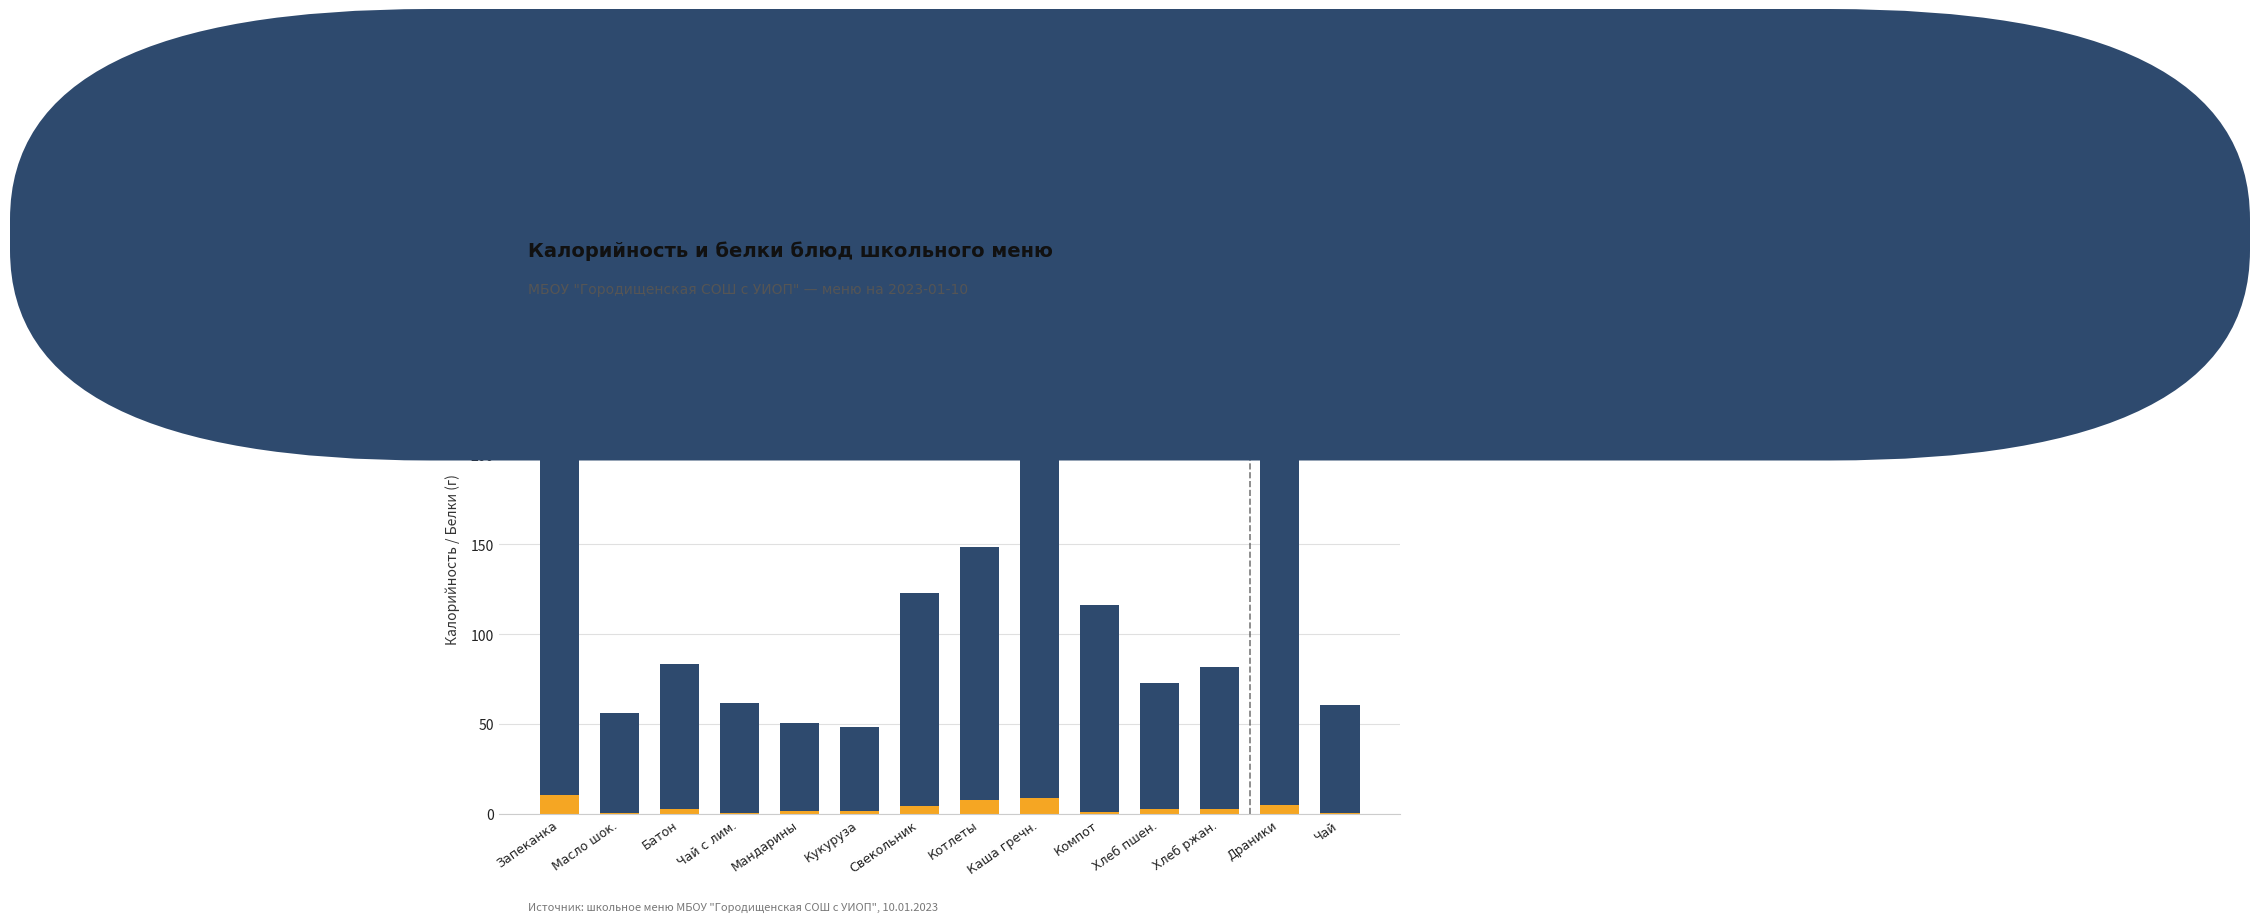

What is the maximum value for Белки (г)?

10.5